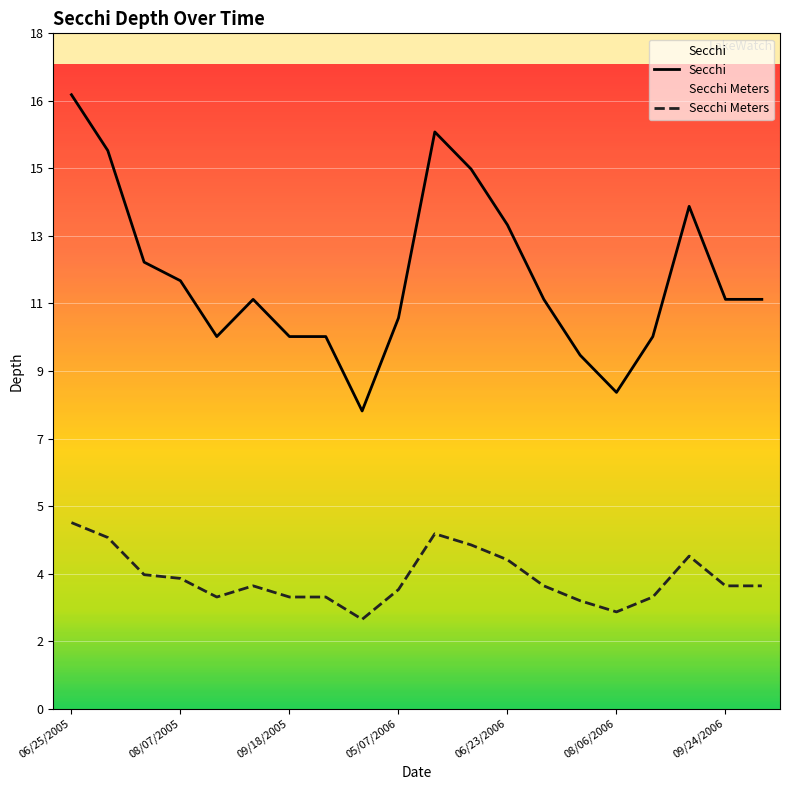

True or false: Secchi and Secchi Meters cross at least once.

False